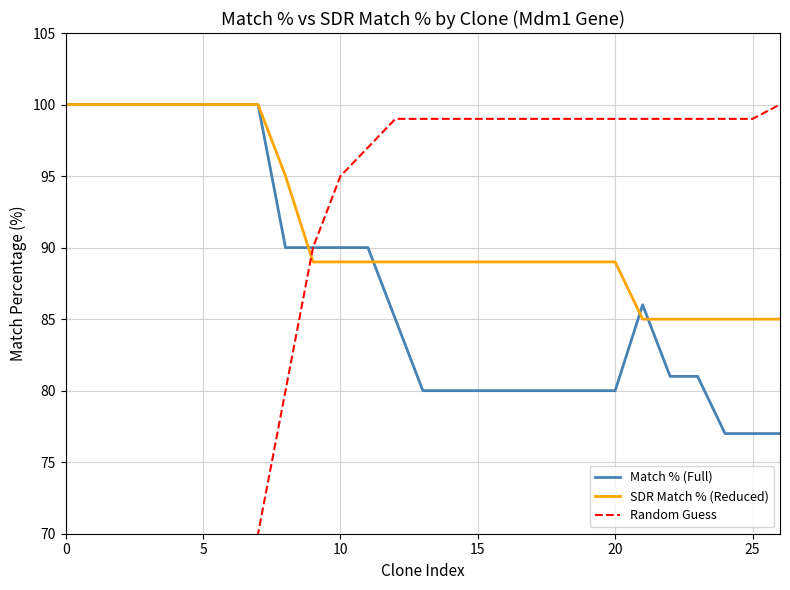

At which label is Match % (Full) closest to 88?

8